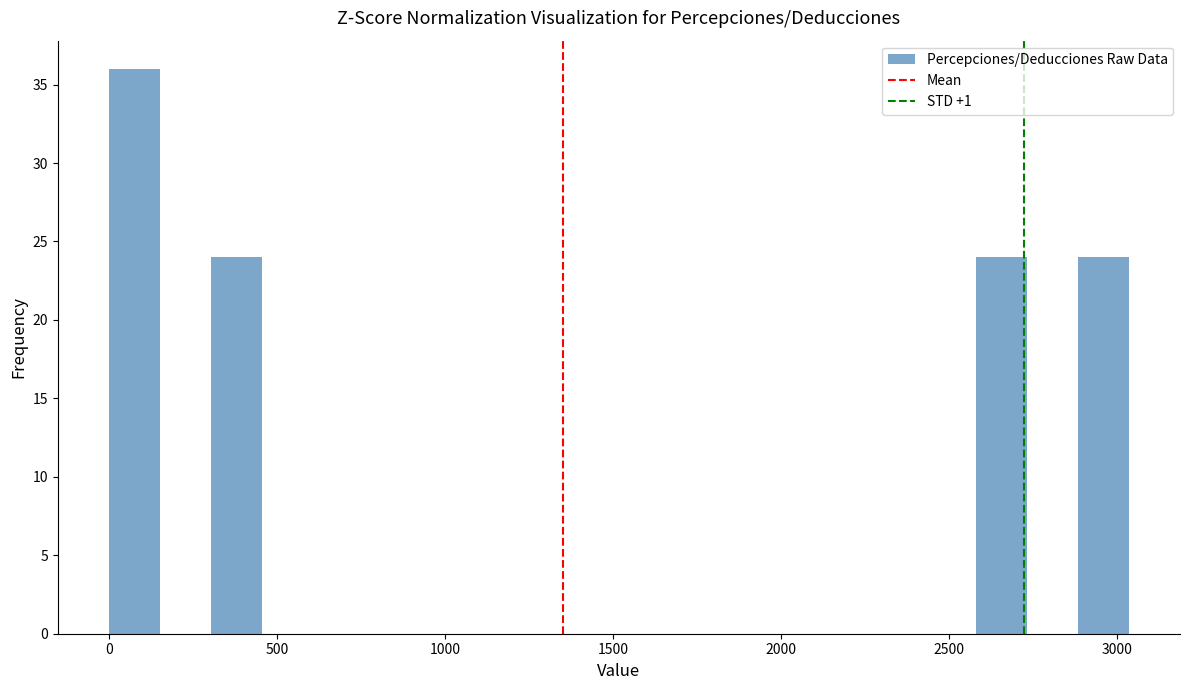

Around what value on the x-axis is the tallest bar? Give the approximate position of its centre, as read against the axis.

100